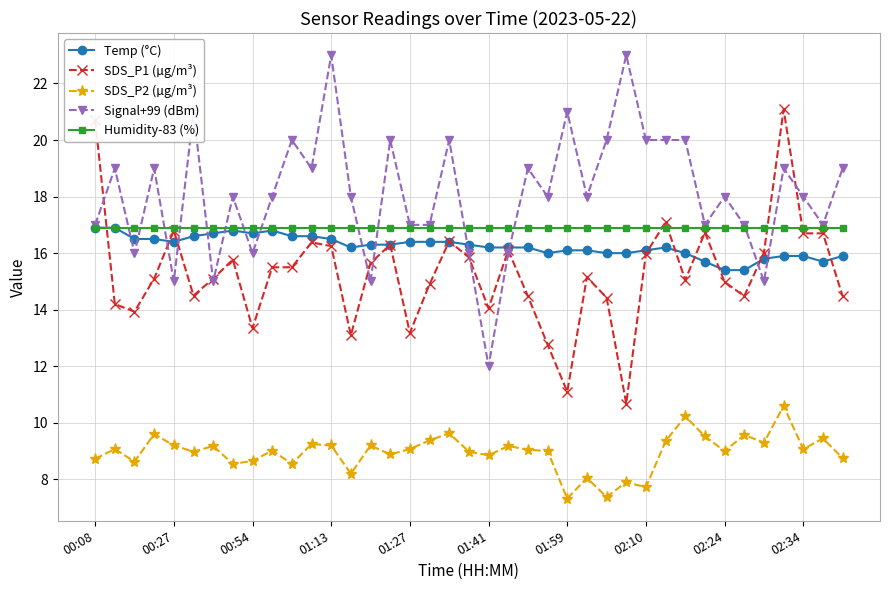

What is the value of the Signal+99 (dBm) point at the 36th from the left?

19.0